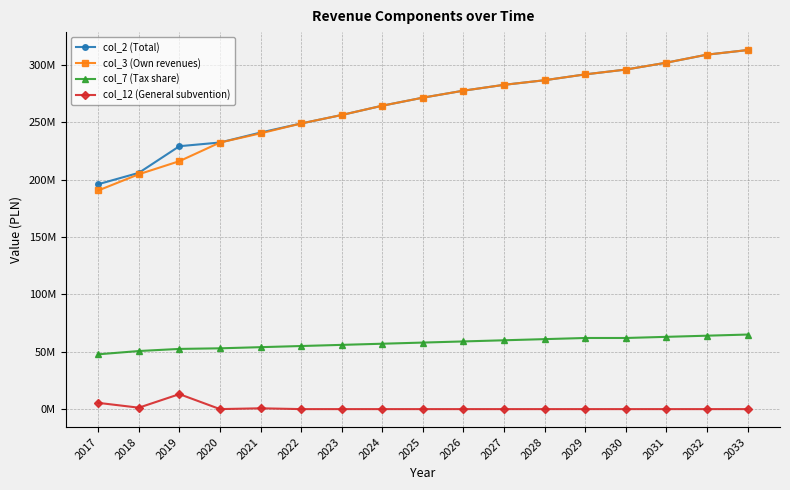

Which series has the largest total across all categories?

col_2 (Total)